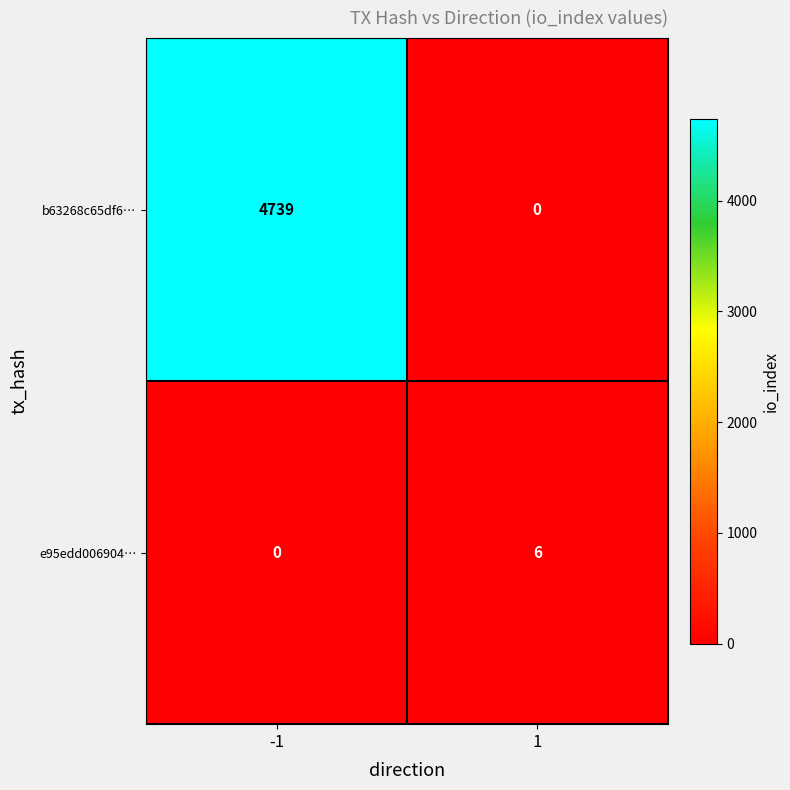

How many distinct data groups are displayed?

2